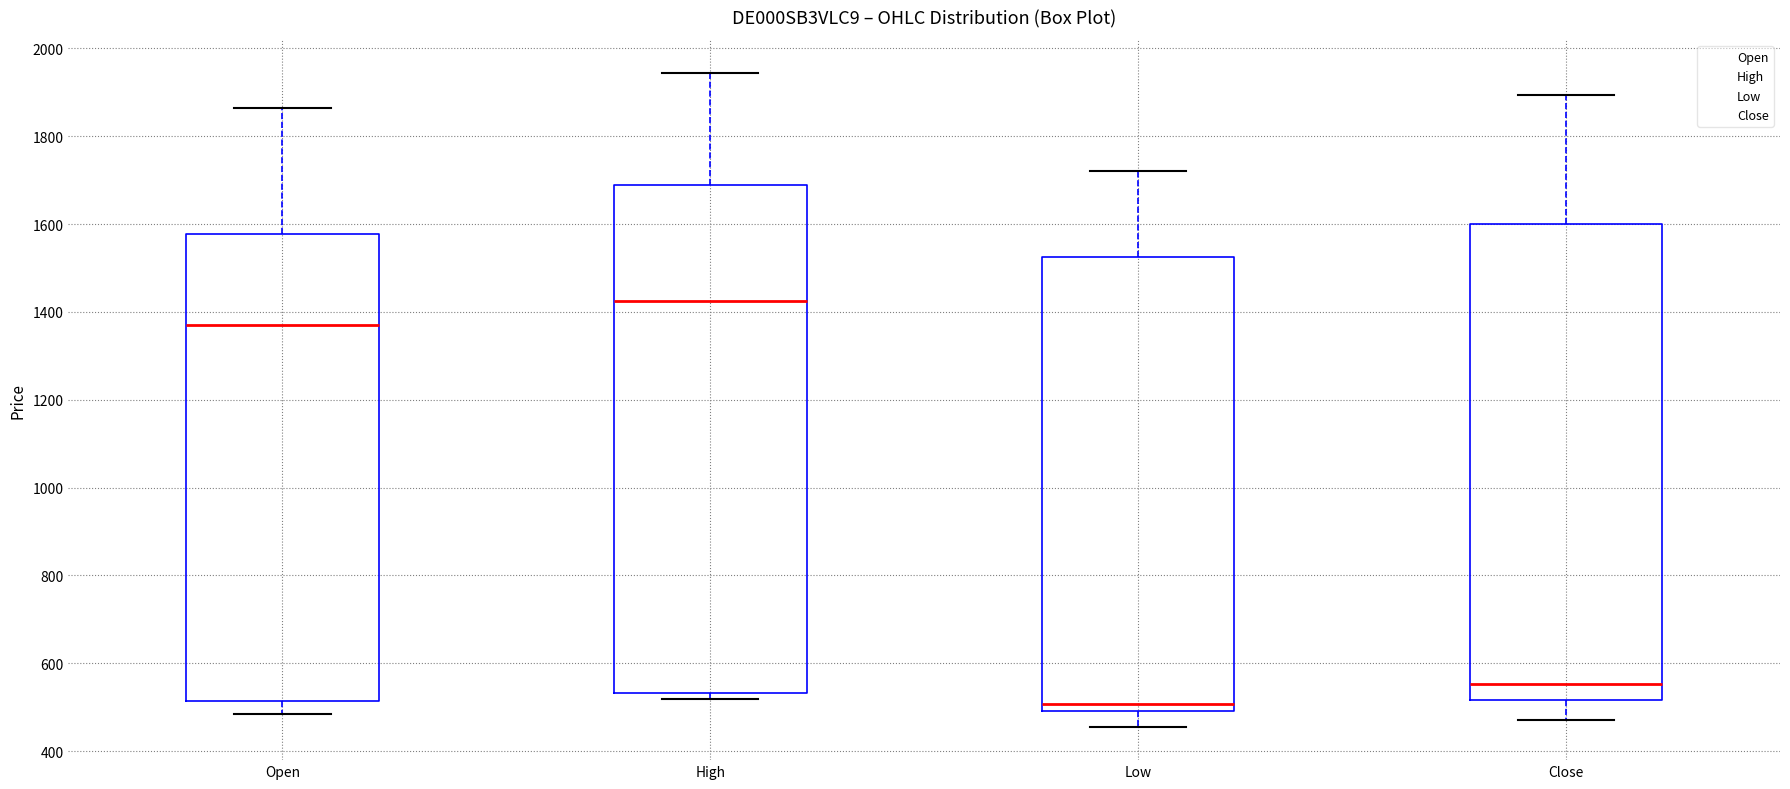

Reading left to right, read every box against the y-axis: the position of its median line, the range the box covers, and the ends of its whiskers. The values are not printed on the chart, so give them approximately, as read against the axis.

Open: median 1380, box 520 to 1580, whiskers 480 to 1860
High: median 1420, box 540 to 1700, whiskers 520 to 1940
Low: median 500 (just above the box's lower edge), box 500 to 1520, whiskers 460 to 1720
Close: median 560, box 520 to 1600, whiskers 480 to 1900